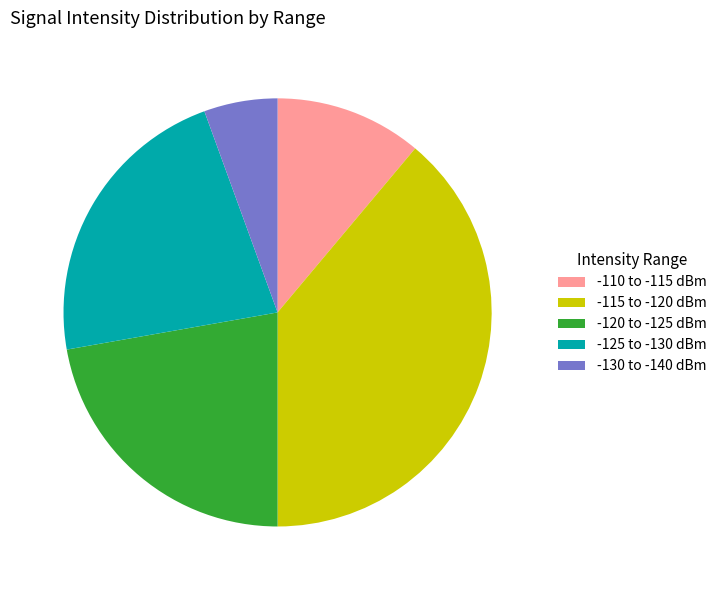

Is it true that -130 to -140 dBm is 6% of the pie?

True